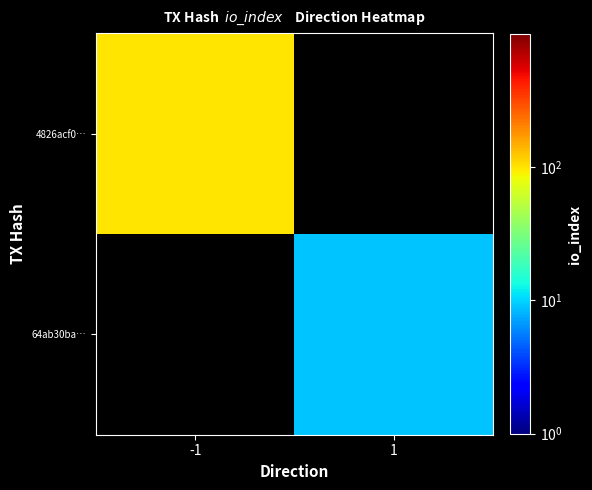

Rank the categories by 64ab30ba… value from highest to lowest.

-1, 1